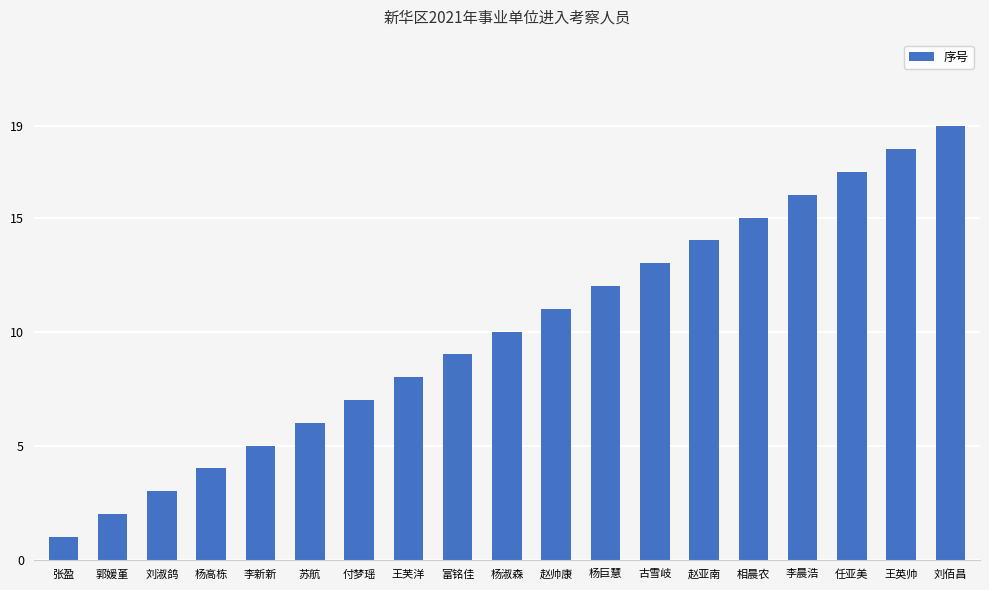

List the labels in order of value, smallest first.

张盈, 郭媛堇, 刘淑鸽, 杨高栋, 李新新, 苏航, 付梦瑶, 王芙洋, 富铭佳, 杨淑森, 赵帅康, 杨巨慧, 古雪岐, 赵亚南, 相晨农, 李晨浩, 任亚美, 王英帅, 刘佰昌